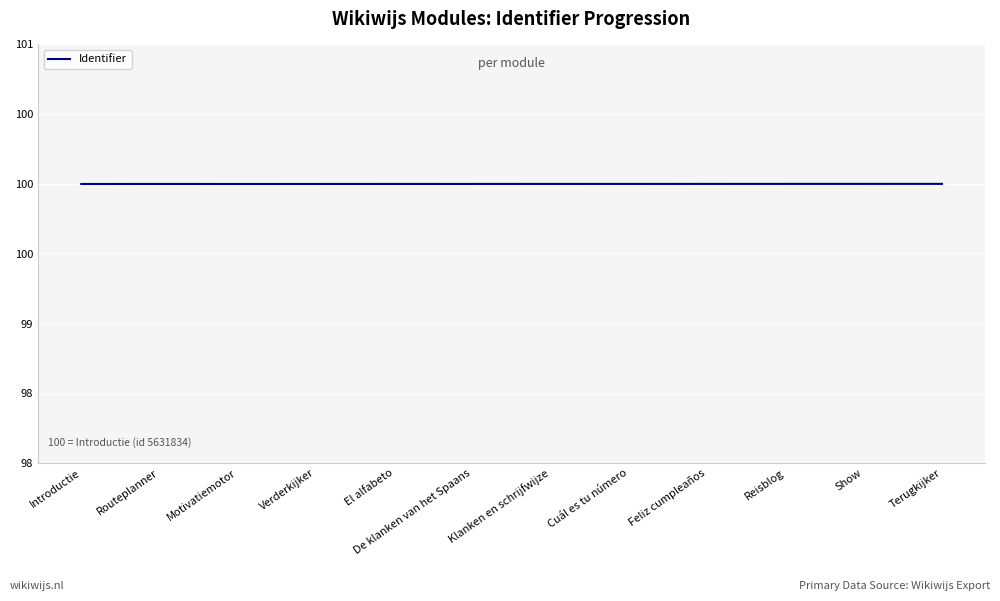

Does the chart display data point markers on the line(s)?

No